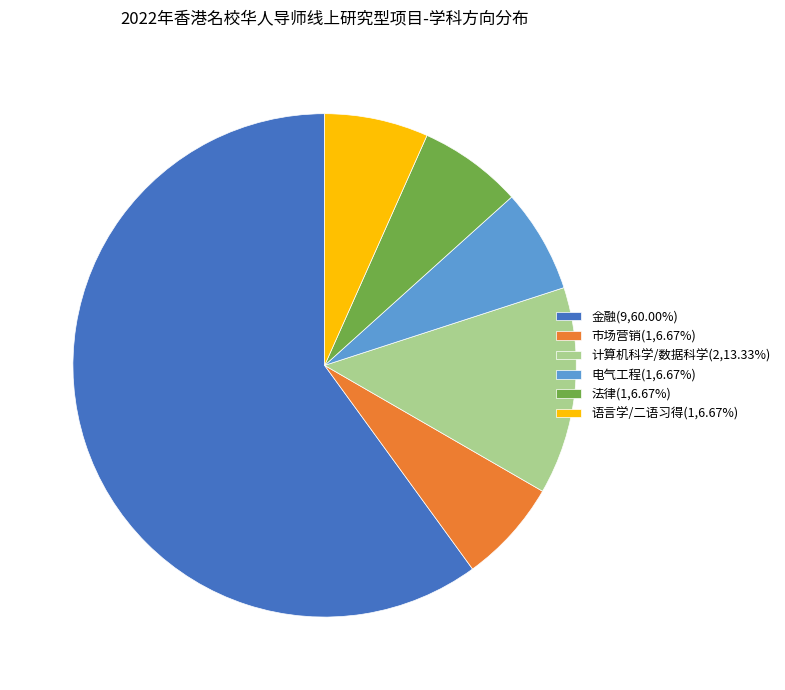

Is there any slice that represents more than half of the pie?

Yes